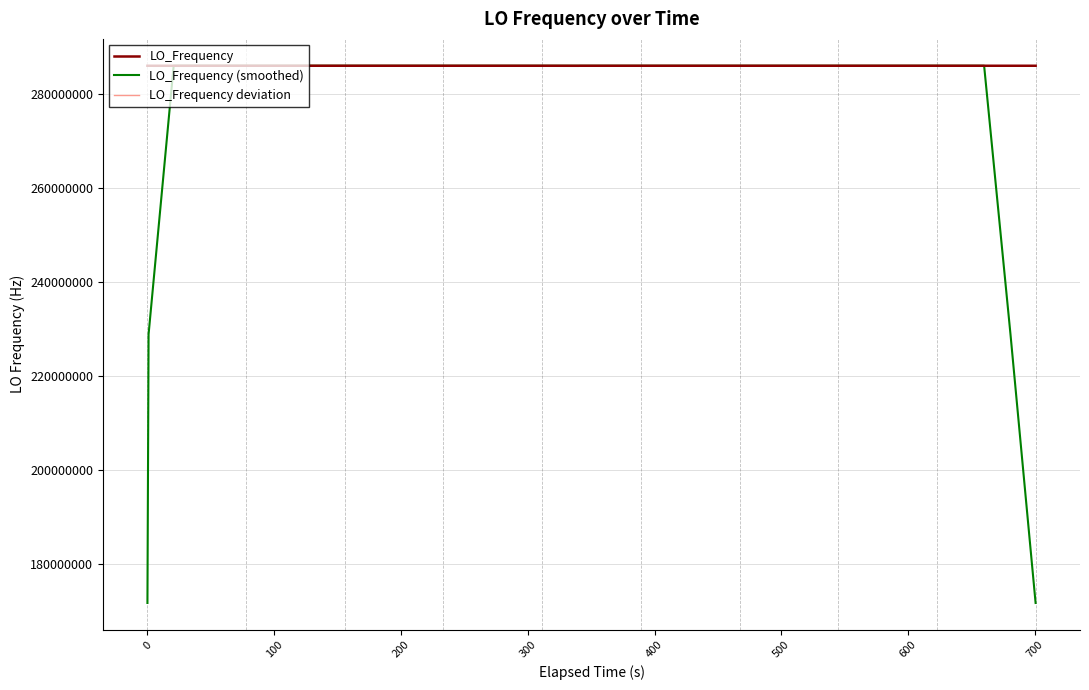

True or false: LO_Frequency and LO_Frequency deviation intersect in this chart.

False